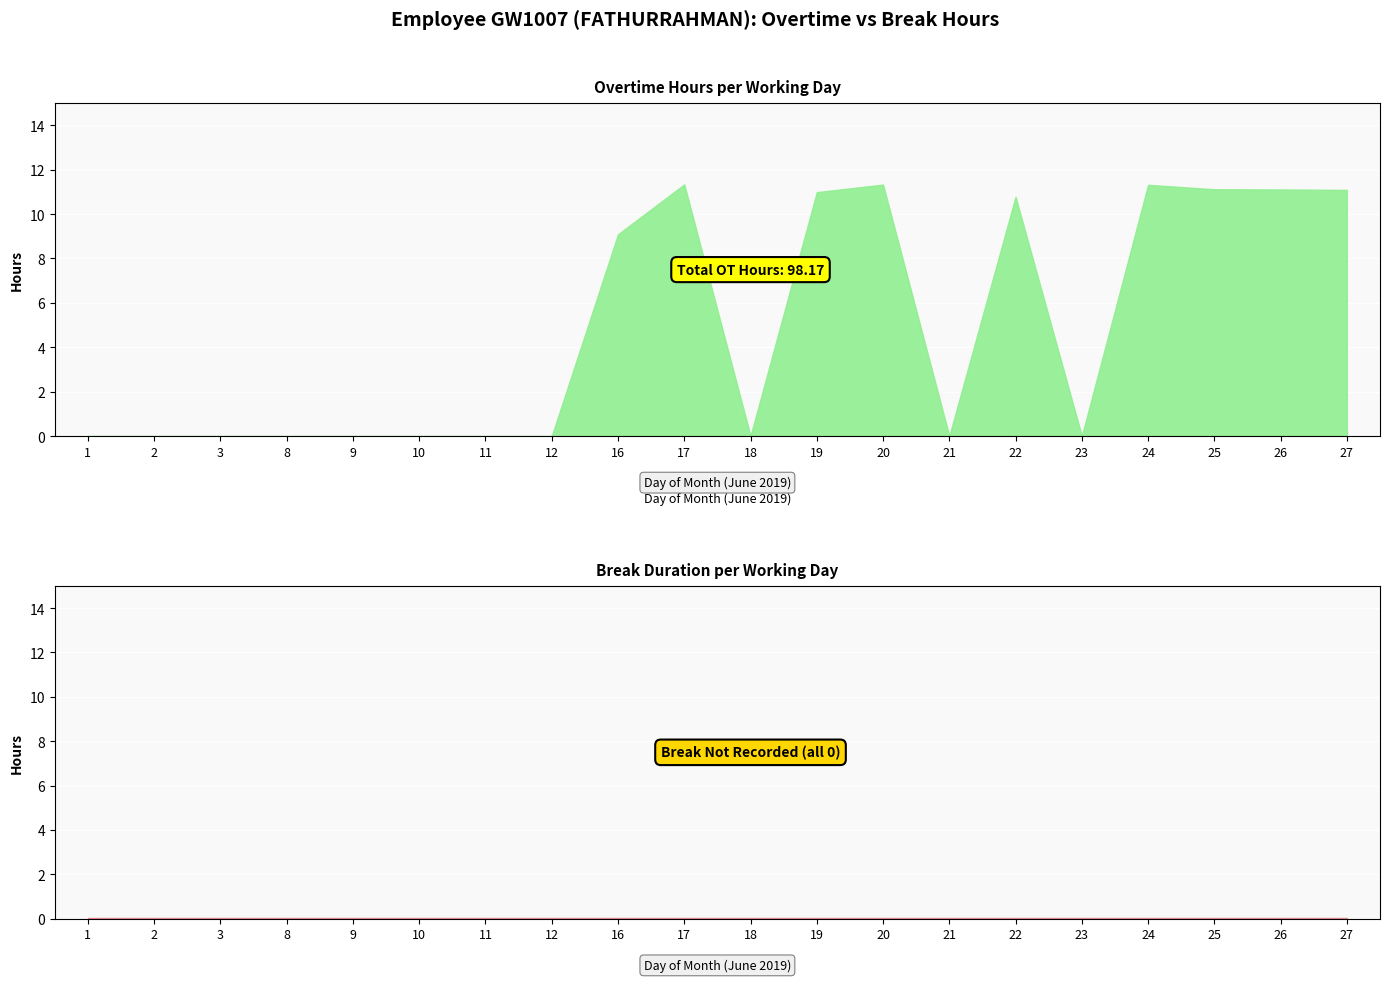

At which category does the data reach its first local valley?

18